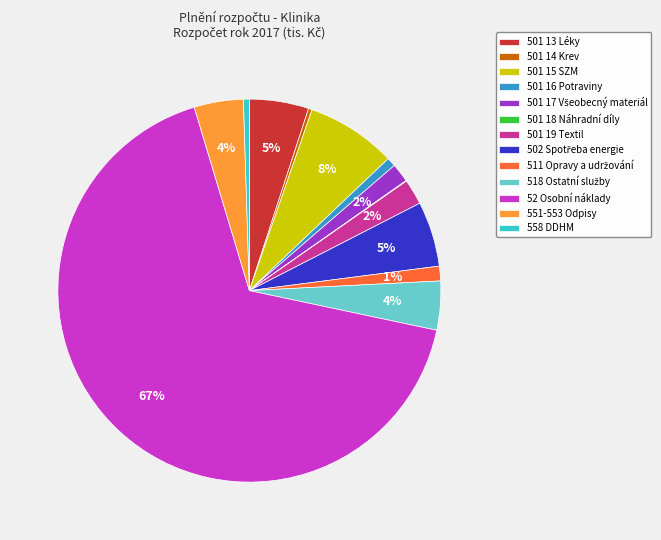

True or false: 52 Osobní náklady accounts for 67% of the total.

True